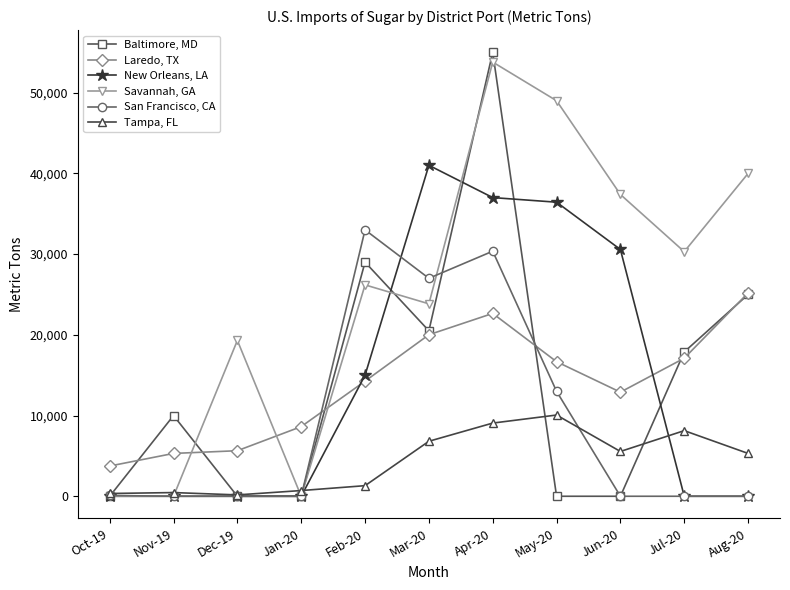

What is the minimum value for Laredo, TX?

3746